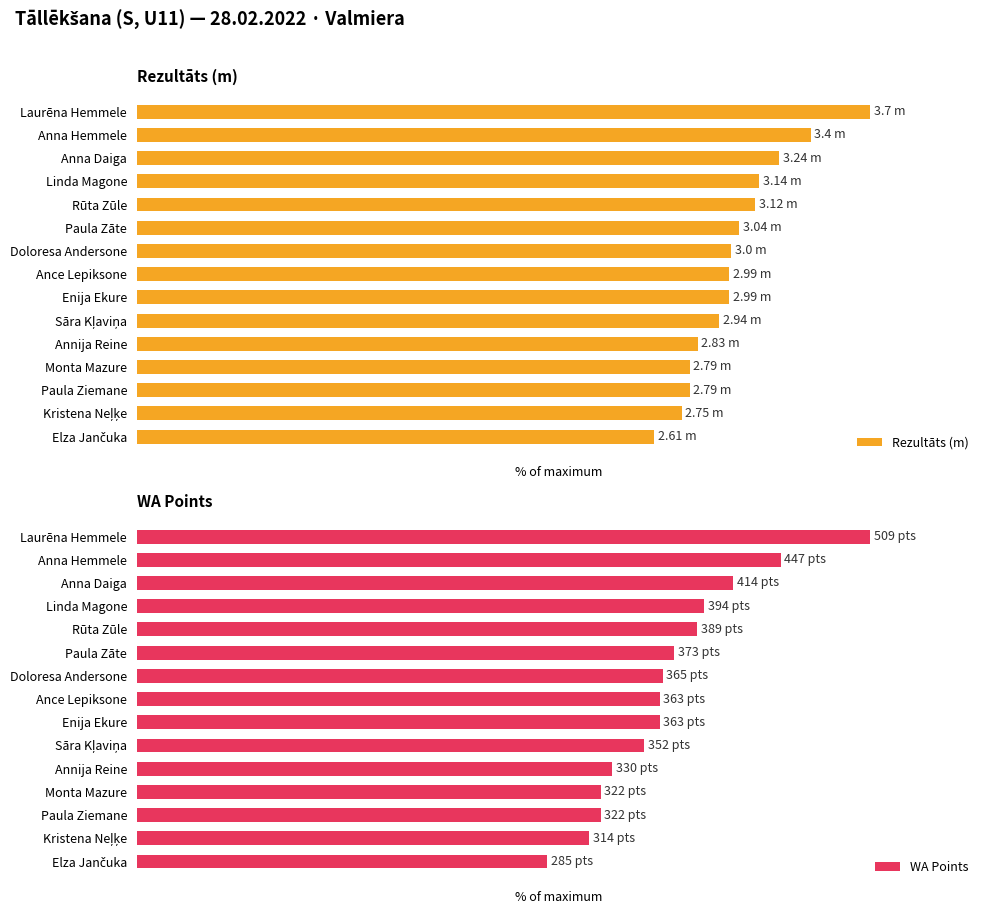

How many values in the WA Points series exceed 71?

9